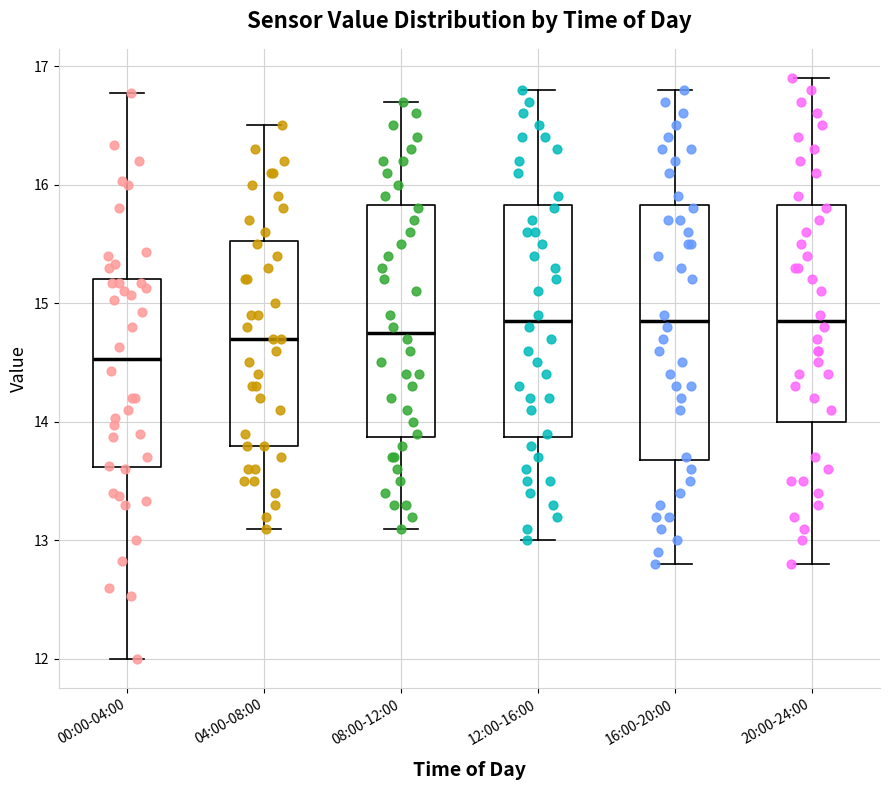

Where is the lower edge of the box for 04:00-08:00 on the y-axis? The values are not printed on the chart, so give them approximately, as read against the axis.

13.8